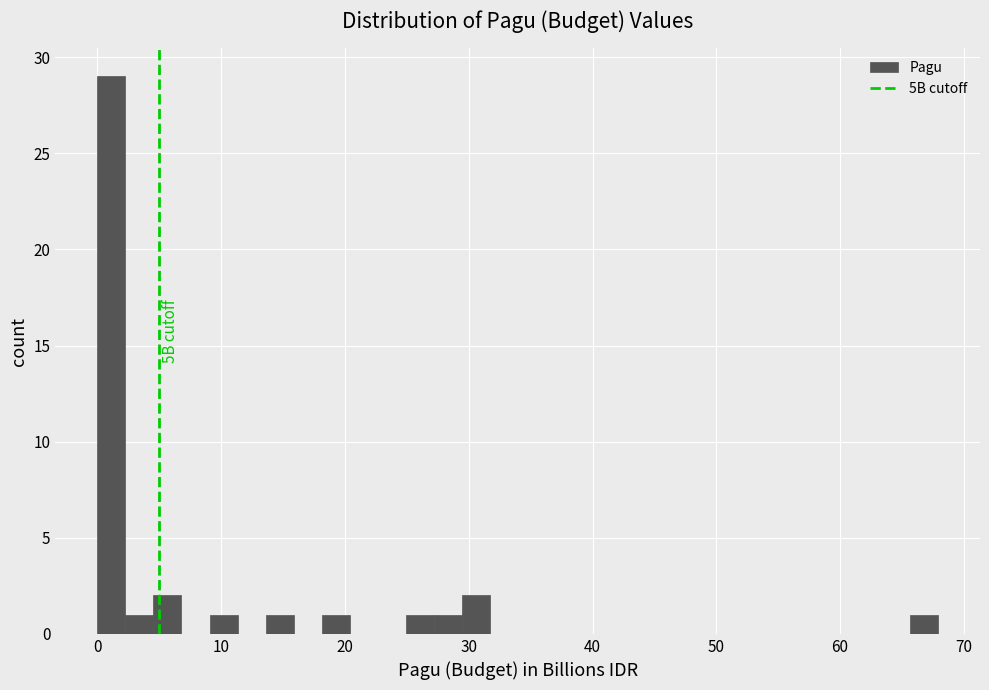

Read against the x-axis, roughly where is the centre of the tallest bar?

1